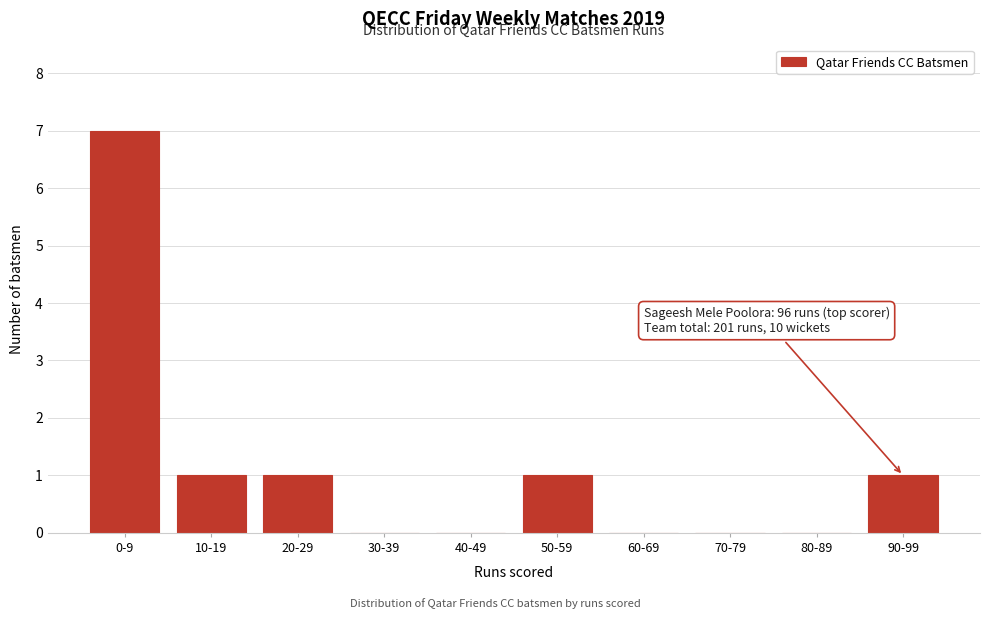

Reading left to right, transcribe all the data shown in this chart.

0-9=7	10-19=1	20-29=1	30-39=0	40-49=0	50-59=1	60-69=0	70-79=0	80-89=0	90-99=1